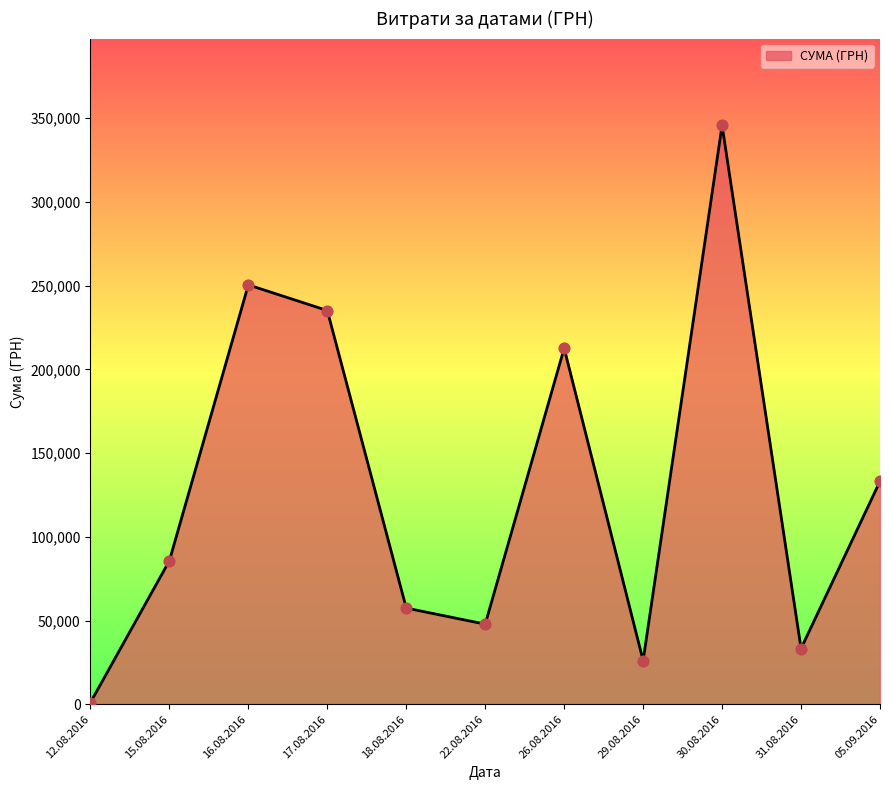

Which has a higher value, 26.08.2016 or 17.08.2016?

17.08.2016